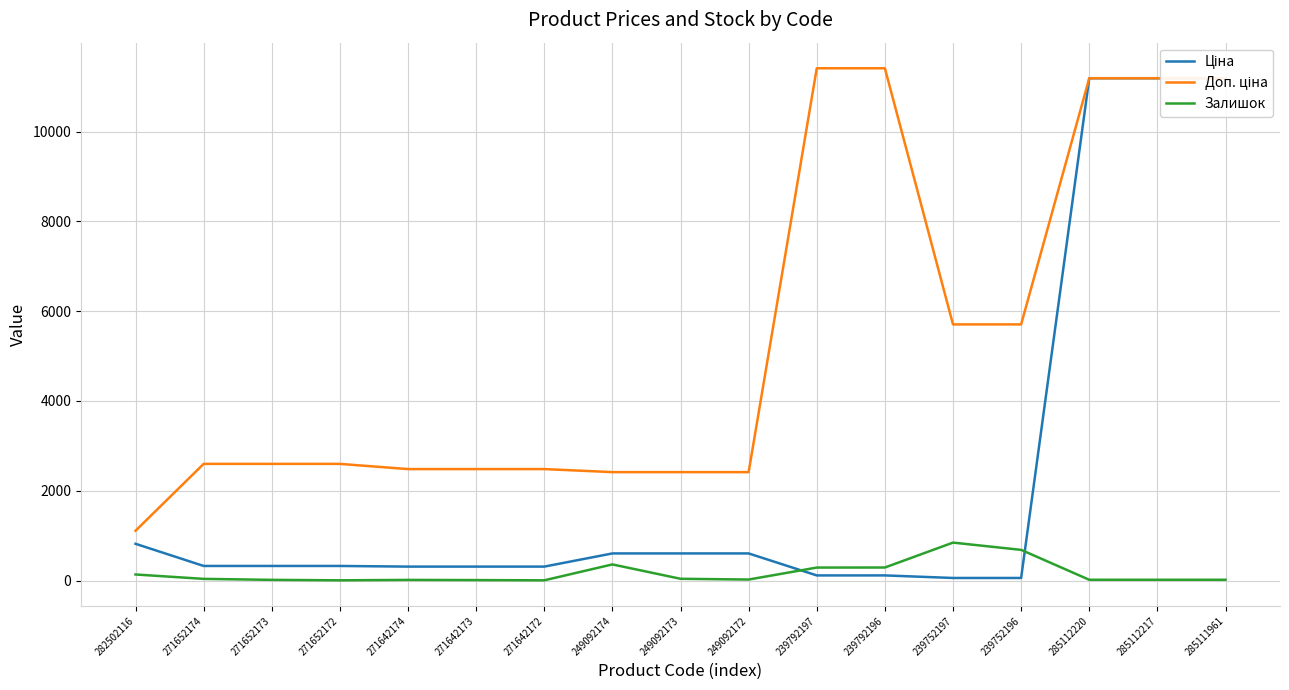

The value of Ціна at 249092173 is 369.3. True or false?

False